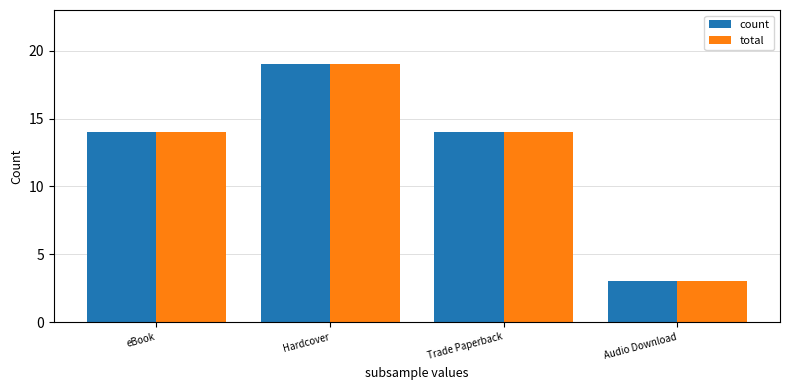

What is the sum of all count values?

50